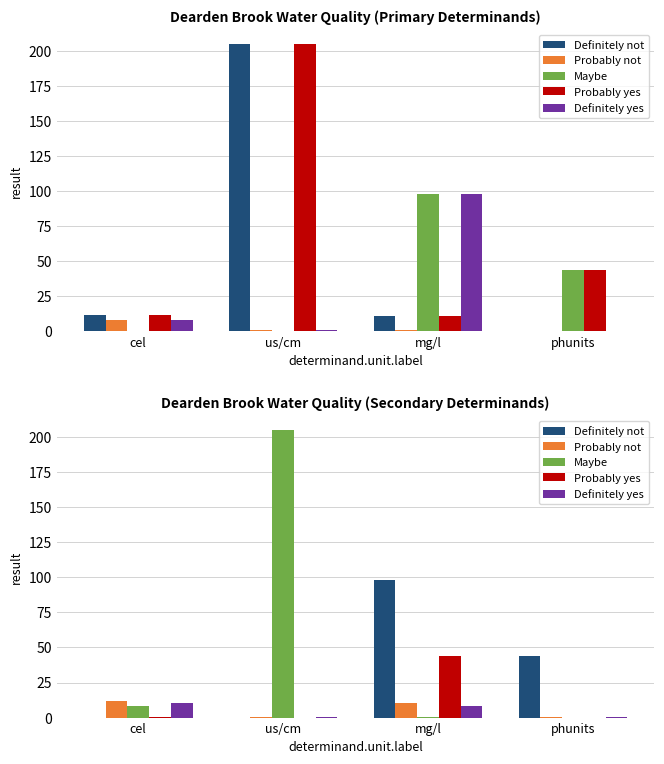

Is it true that Maybe equals 205.0 at us/cm?

True